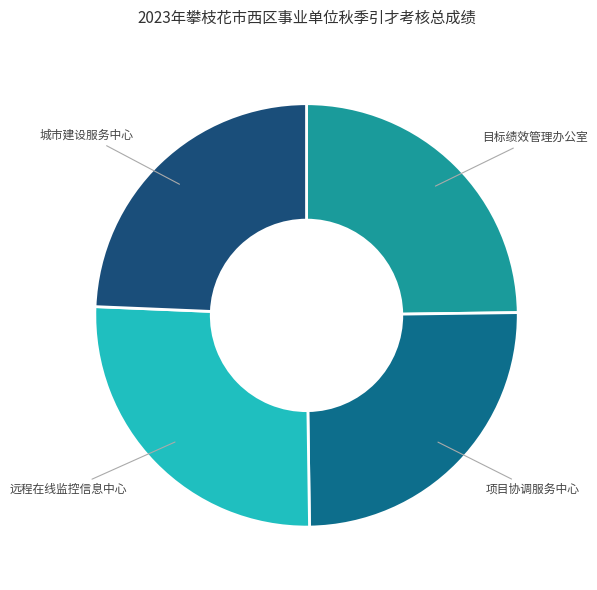

Combined, do 远程在线监控信息中心 and 项目协调服务中心 account for over 50%?

Yes